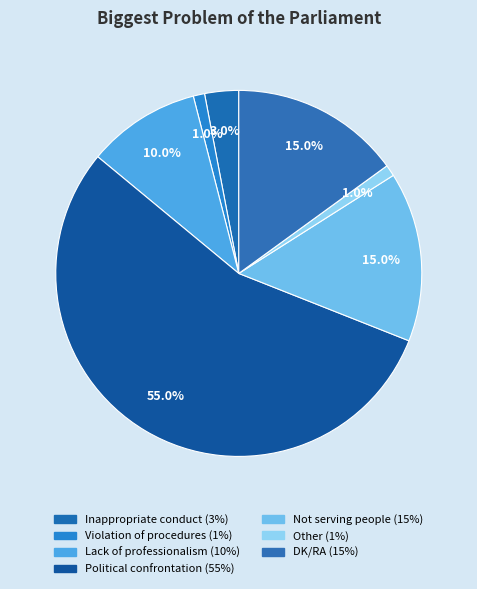

How many slices are in this pie chart?

7